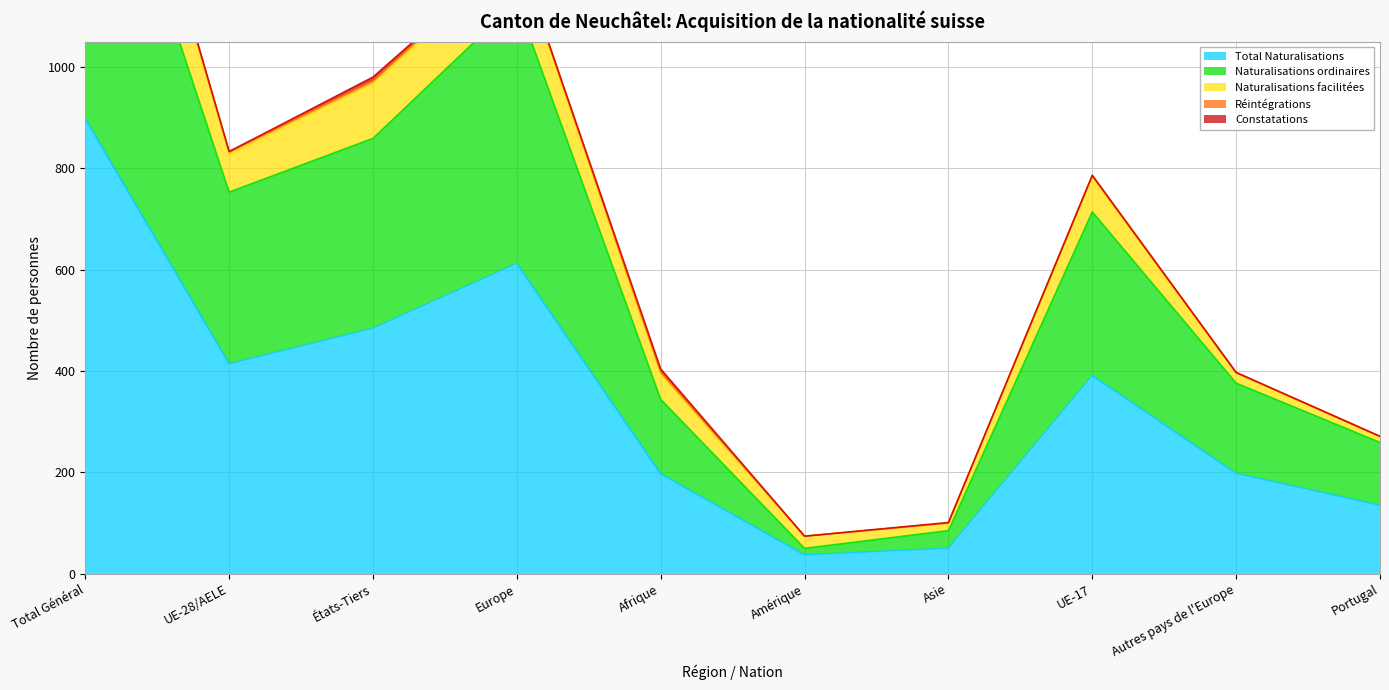

At which label does Naturalisations ordinaires first exceed 323?

Total Général